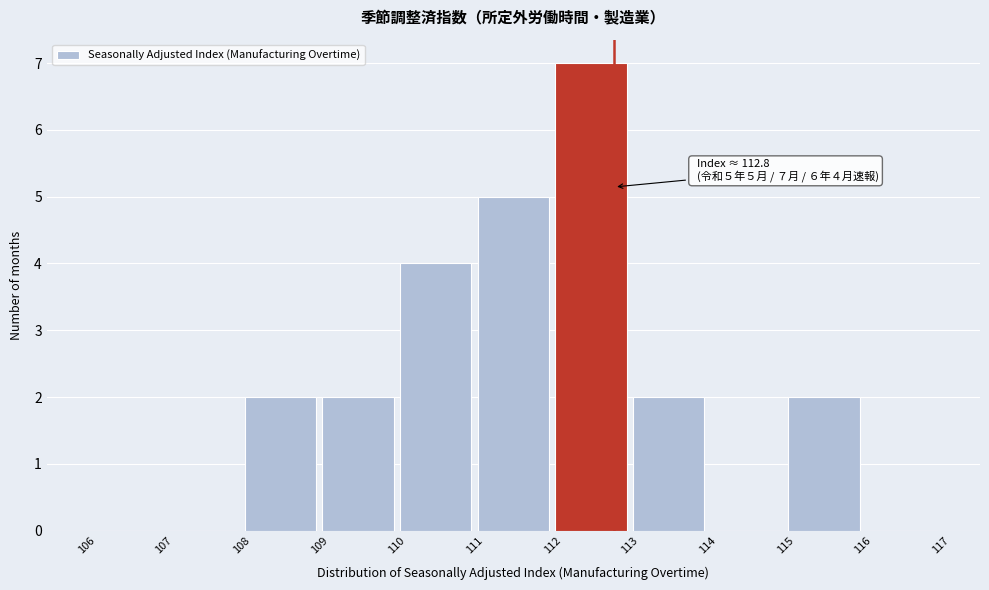

Which range on the x-axis has the tallest bar?

112 to 113